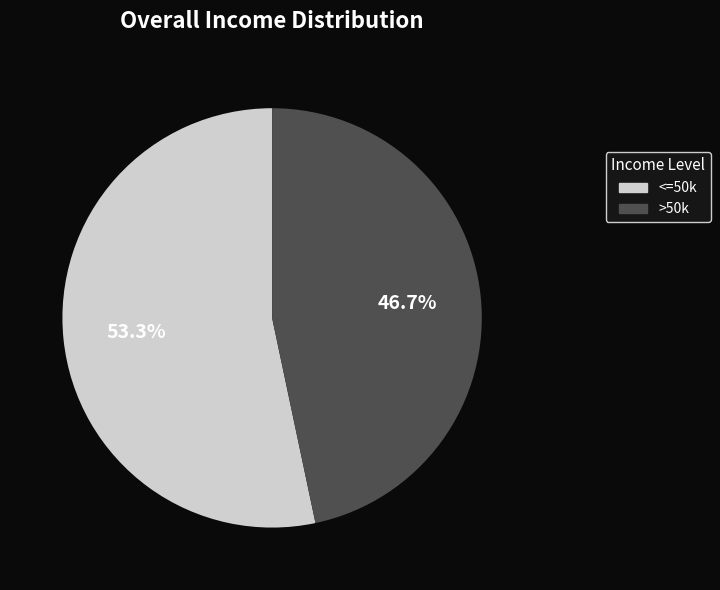

What is the largest slice in the pie chart?

<=50k